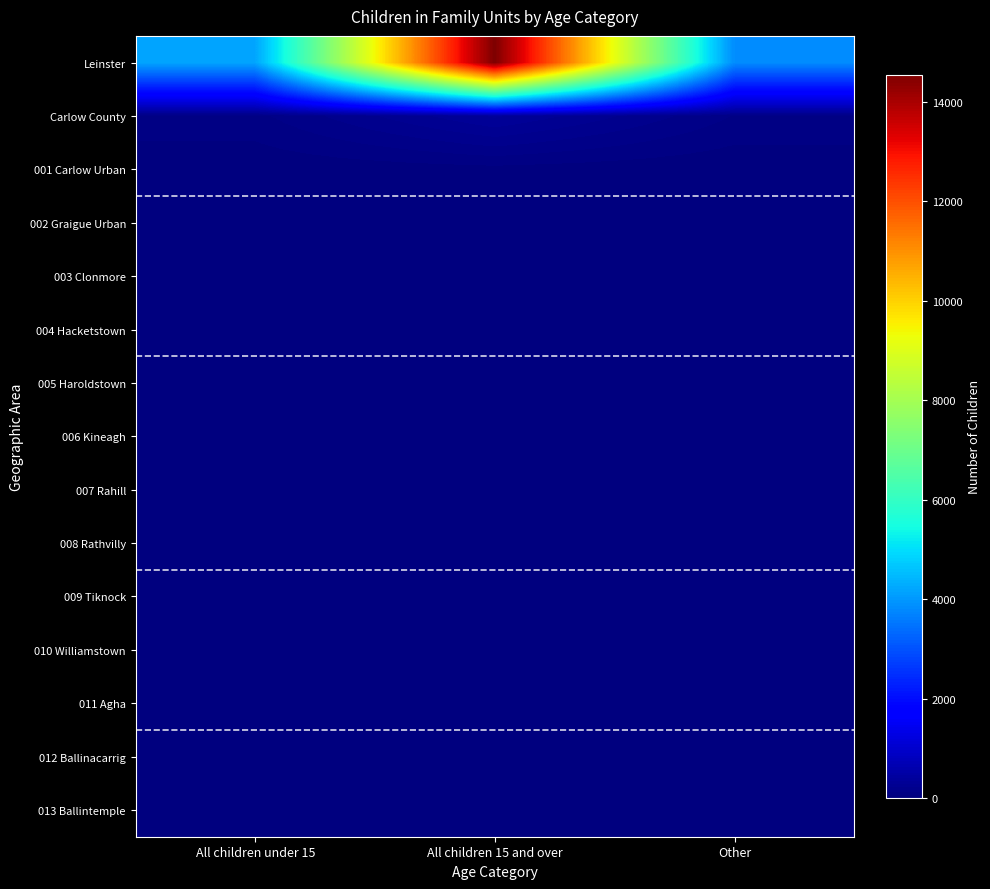

Rank the series by their maximum value, from lowest to highest.

009 Tiknock, 006 Kineagh, 013 Ballintemple, 005 Haroldstown, 008 Rathvilly, 003 Clonmore, 010 Williamstown, 011 Agha, 007 Rahill, 012 Ballinacarrig, 002 Graigue Urban, 004 Hacketstown, 001 Carlow Urban, Carlow County, Leinster